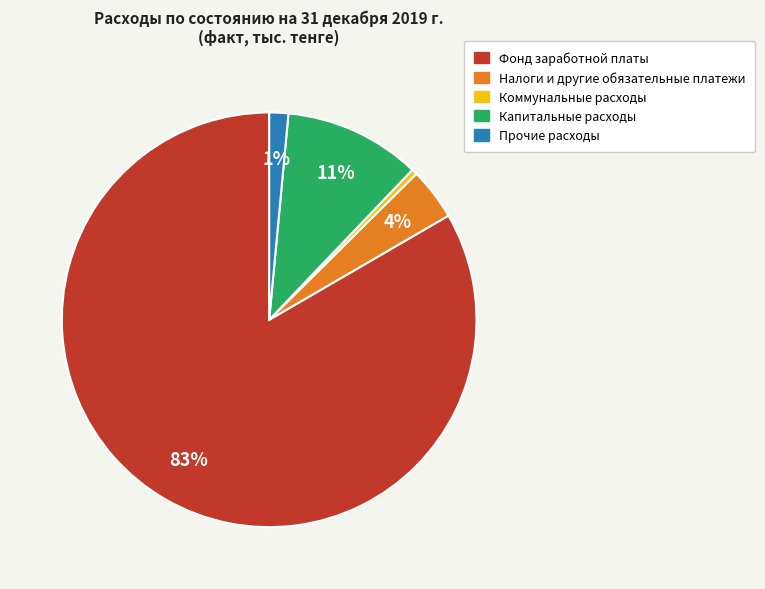

Which slice represents more than half of the pie?

Фонд заработной платы